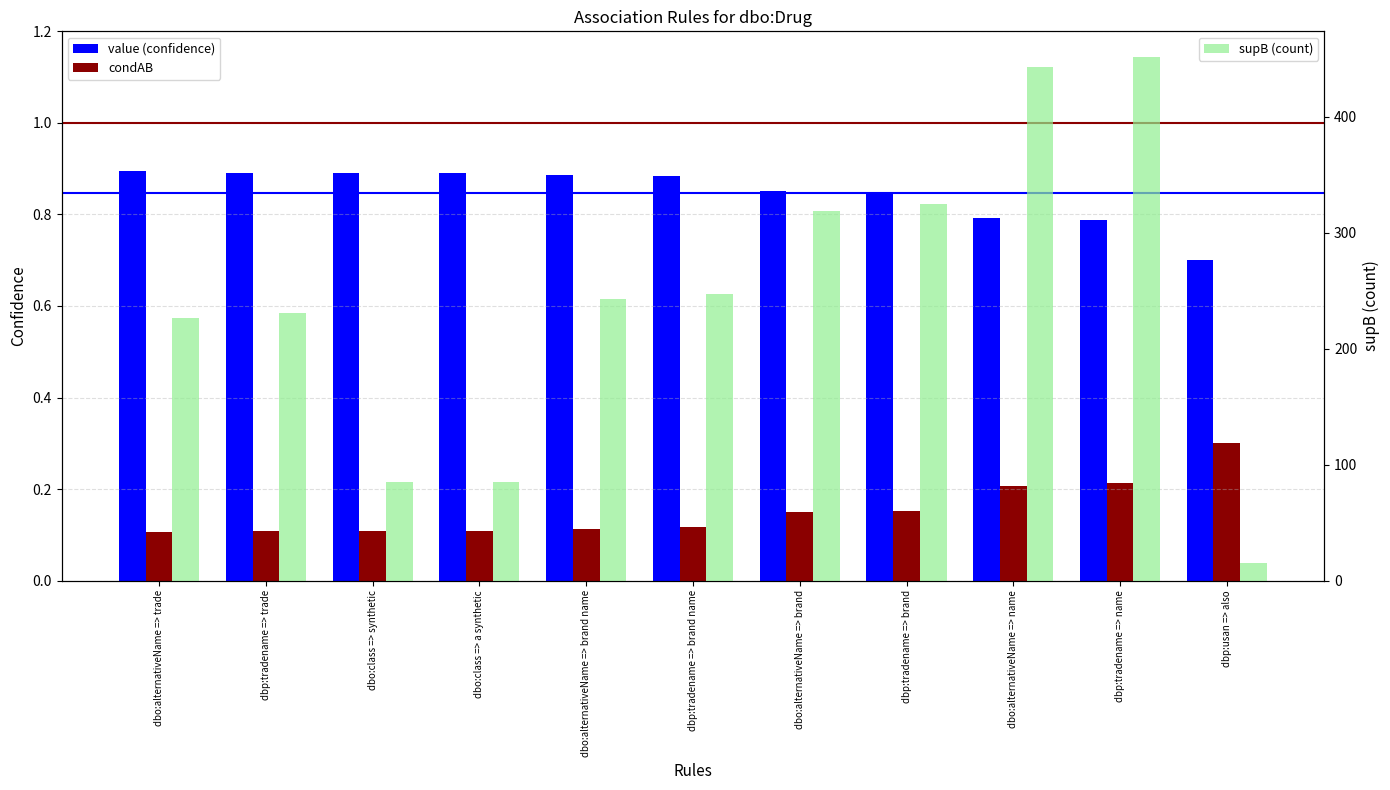

What is the total value across all series at dbo:alternativeName => brand name?

244.0